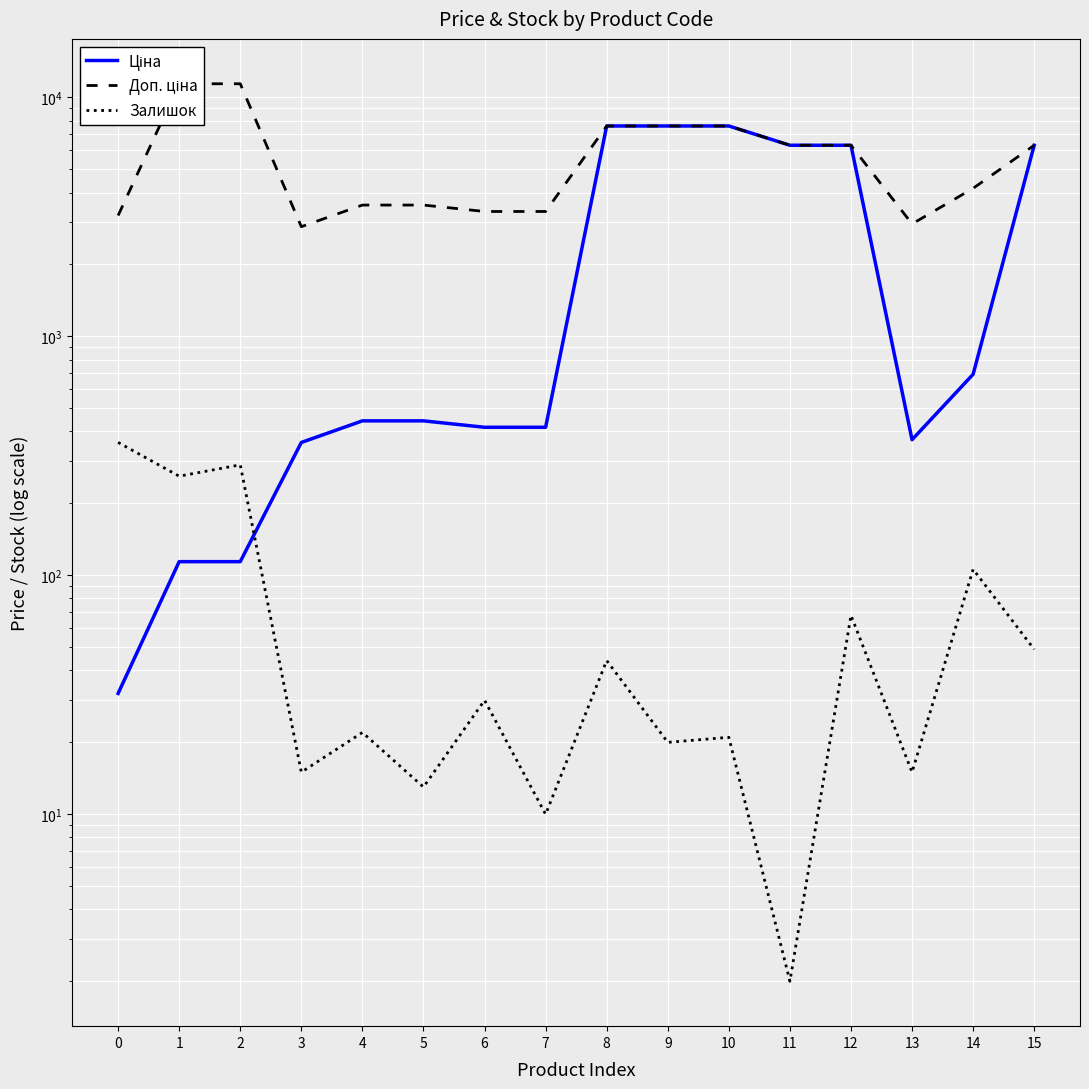

What is the difference between the second highest and second lowest values in the Залишок series?

280.0